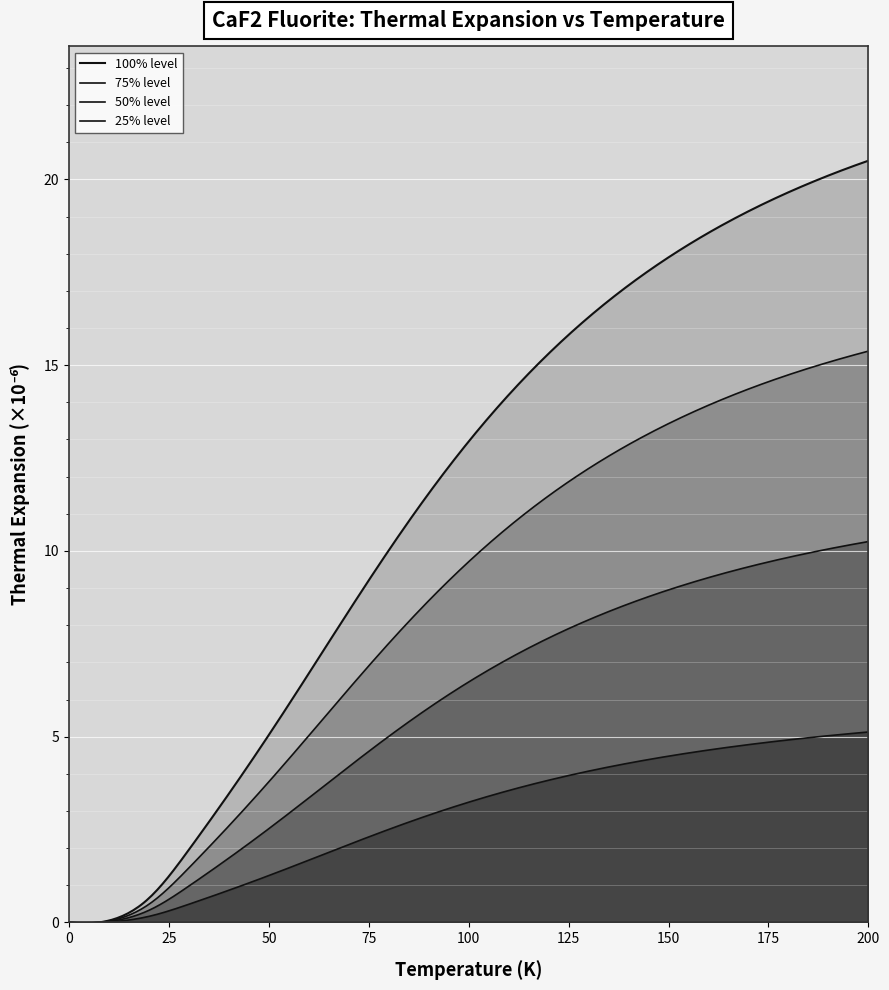

What is the difference between the values at 17 and 10?

6.2